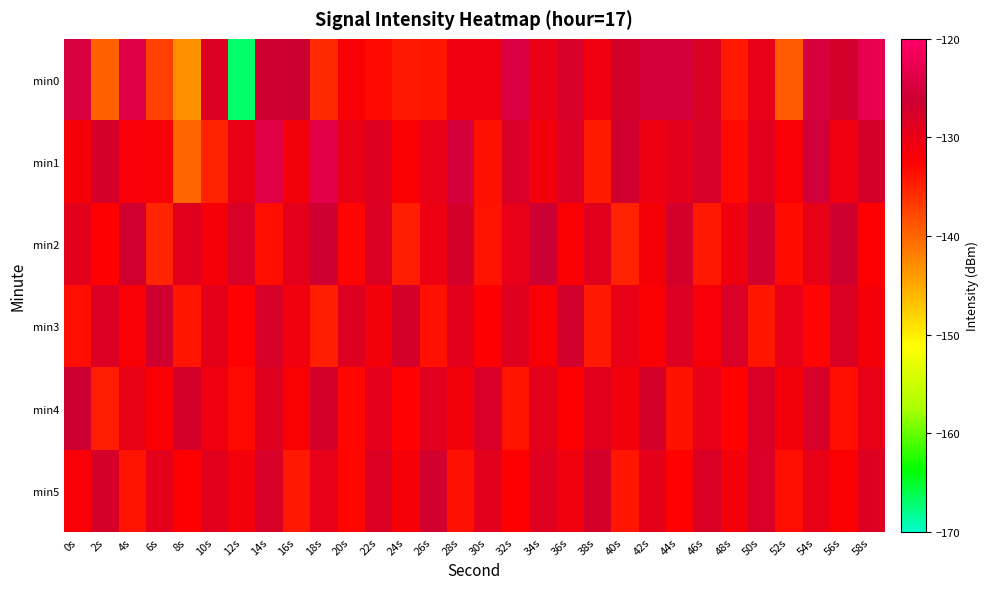

What is the difference between the highest and lowest values at 56s?

6.9